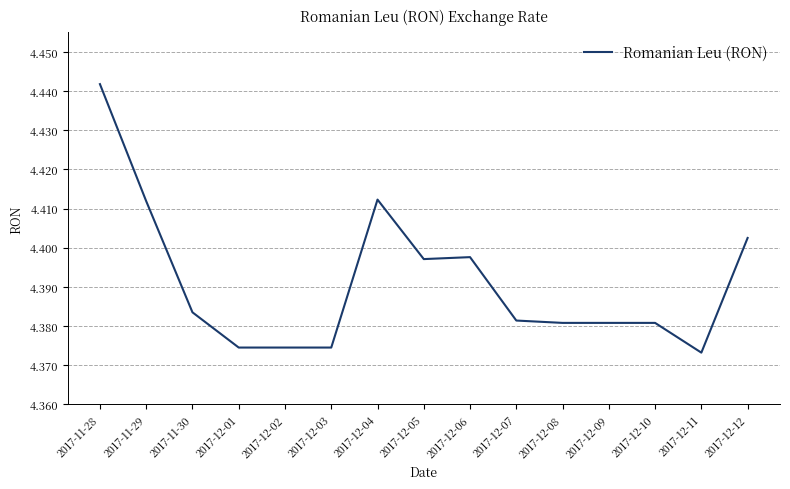

True or false: the data shows 6.2 at 2017-12-06.

False